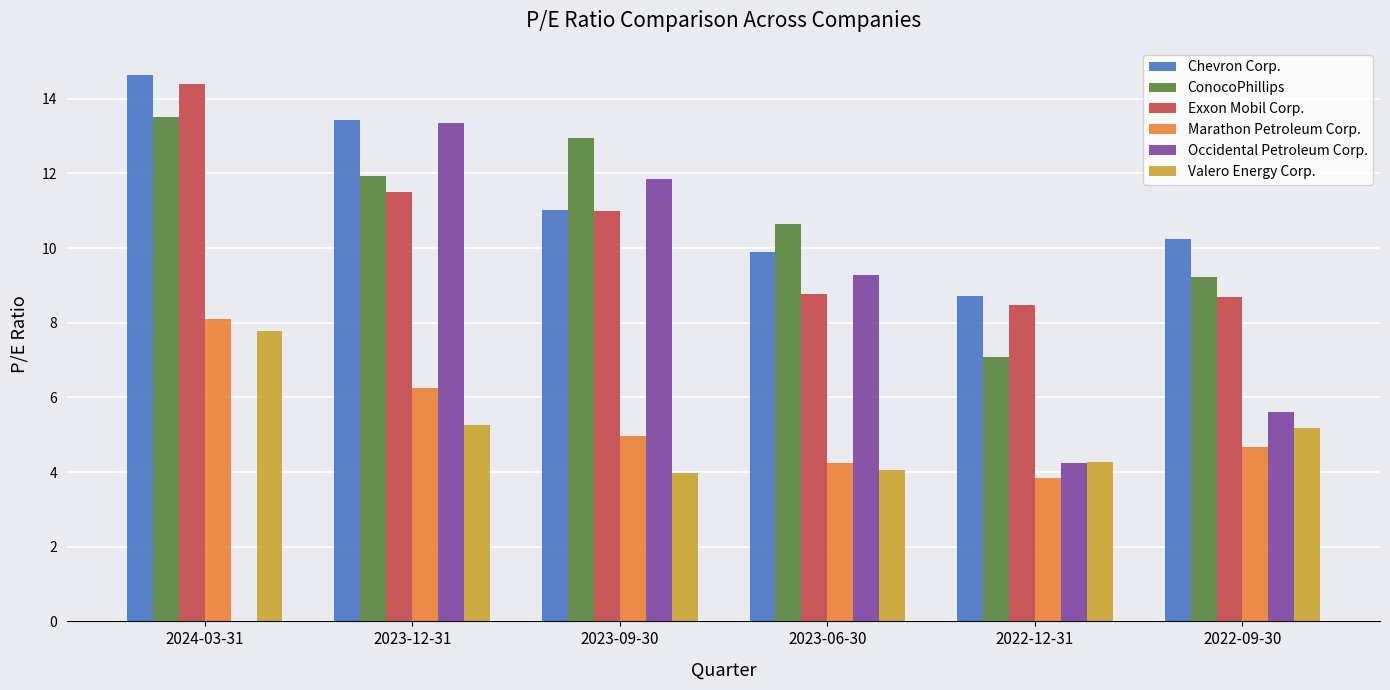

How many data points does each series have?

6